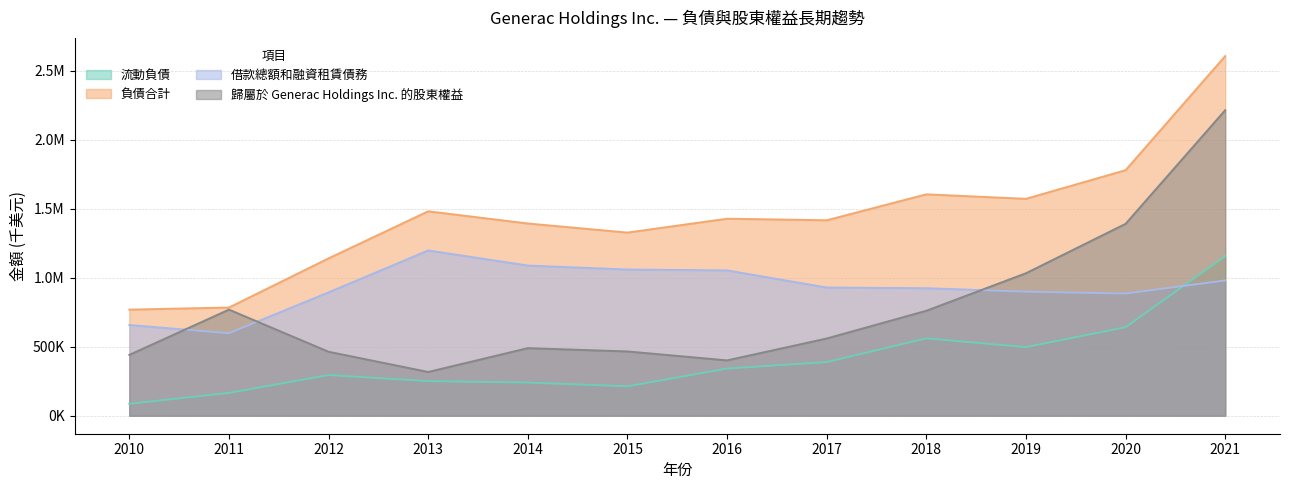

List the series in order of their peak value, lowest first.

流動負債, 借款總額和融資租賃債務, 歸屬於 Generac Holdings Inc. 的股東權益, 負債合計